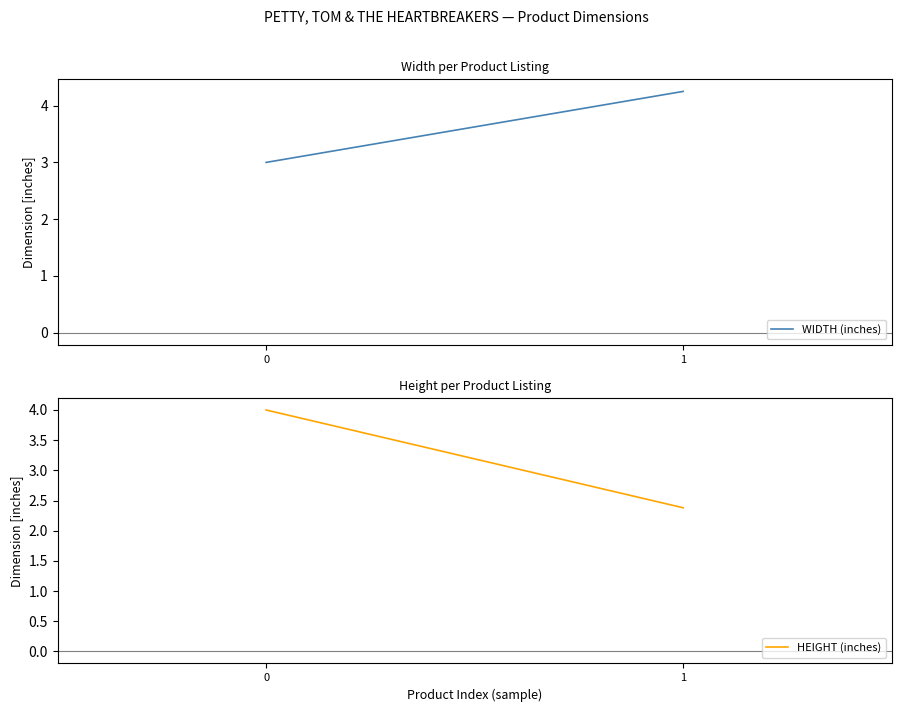

The value of WIDTH (inches) at 0 is 3.0. True or false?

True